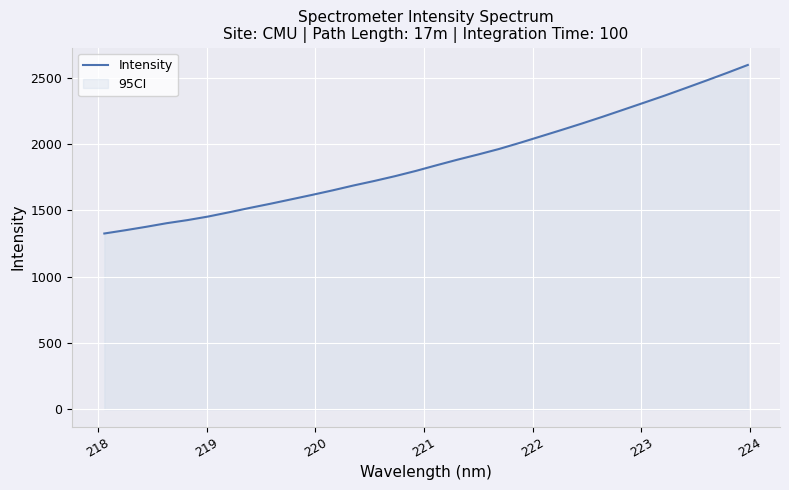

What is the greatest value displayed?

2596.5